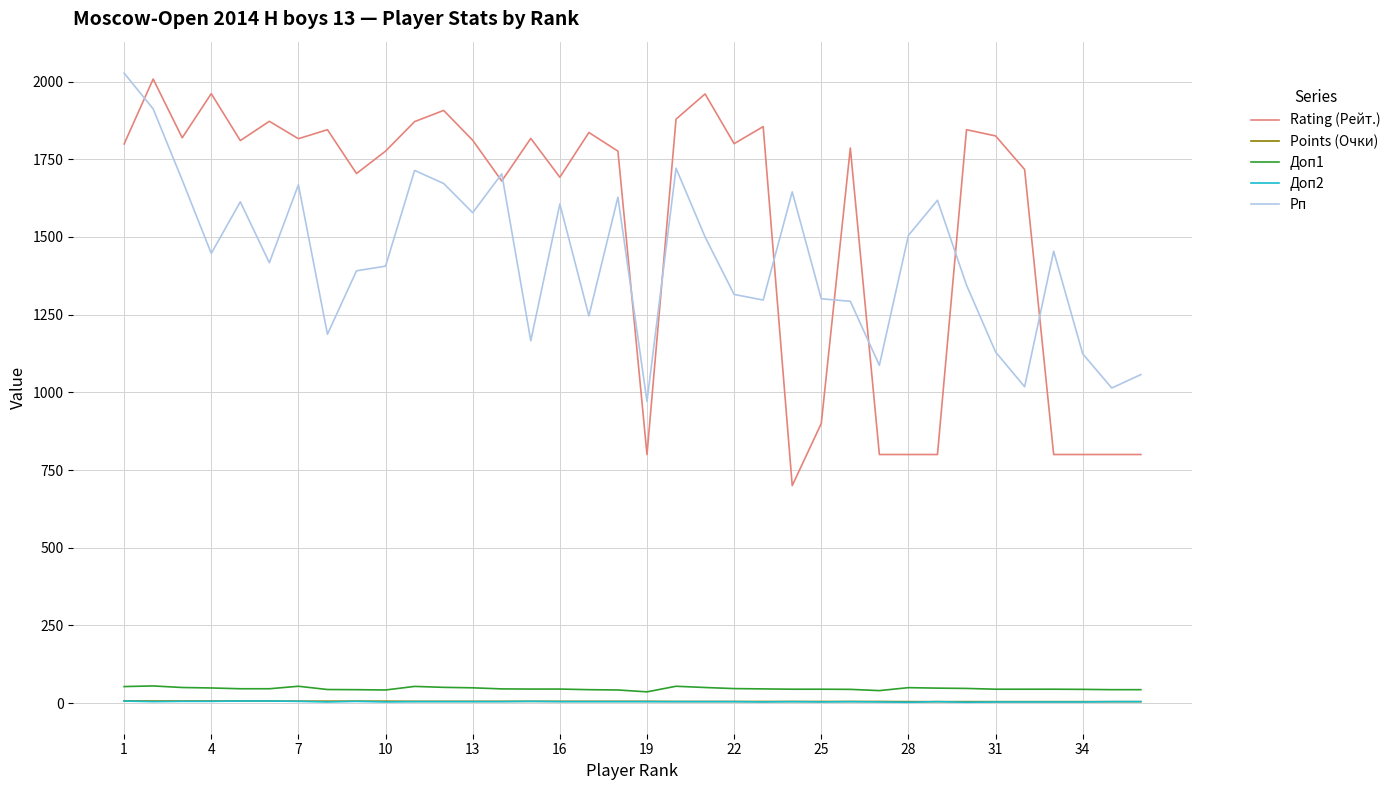

Count the number of categories in the chart.

36